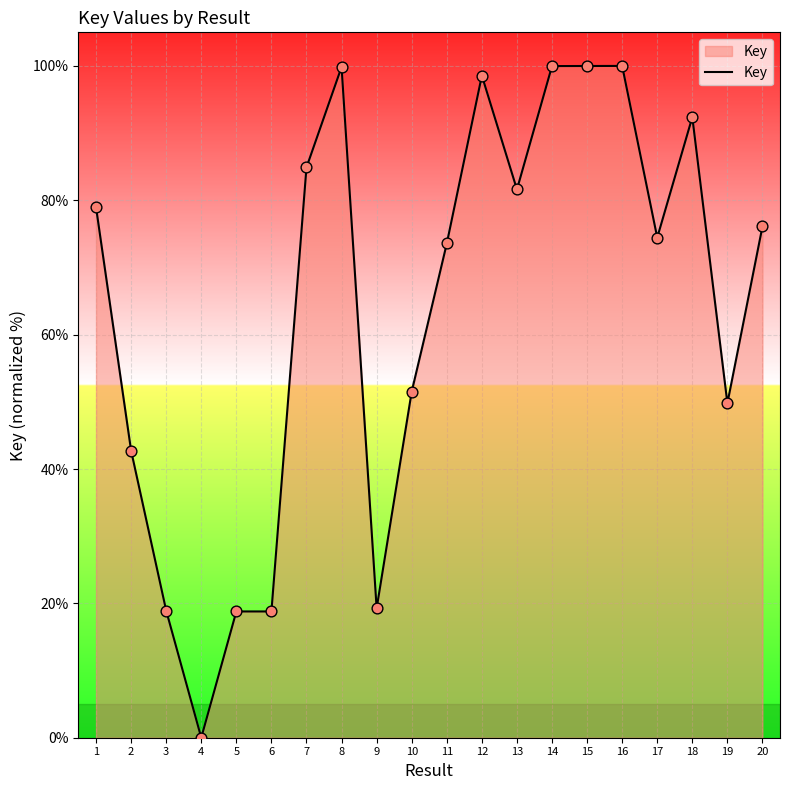

What is the ratio of the value at 12 to the value at 13?

1.2